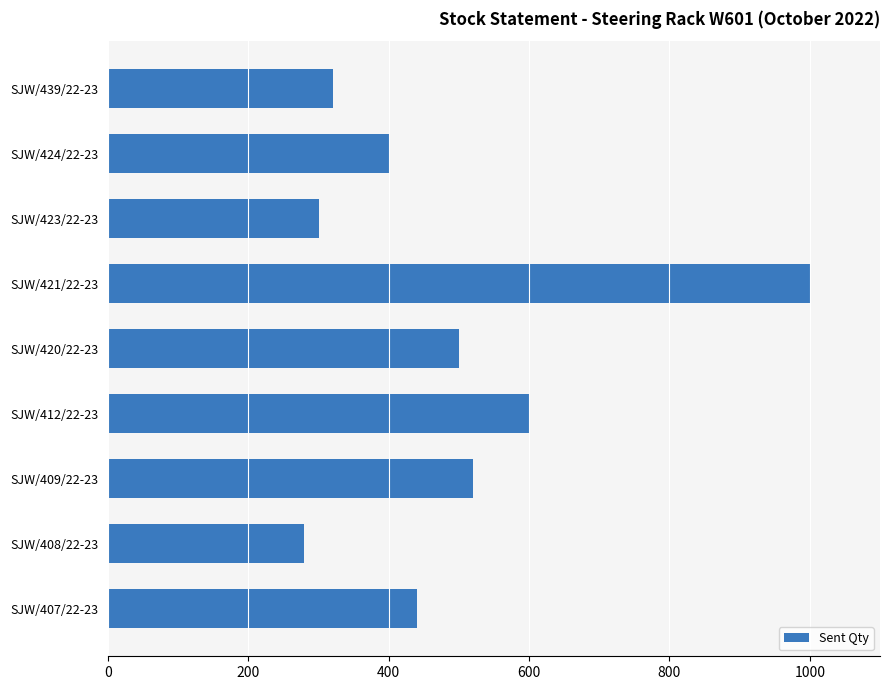

Approximately how many times larger is the value at SJW/423/22-23 compared to SJW/420/22-23?

0.6